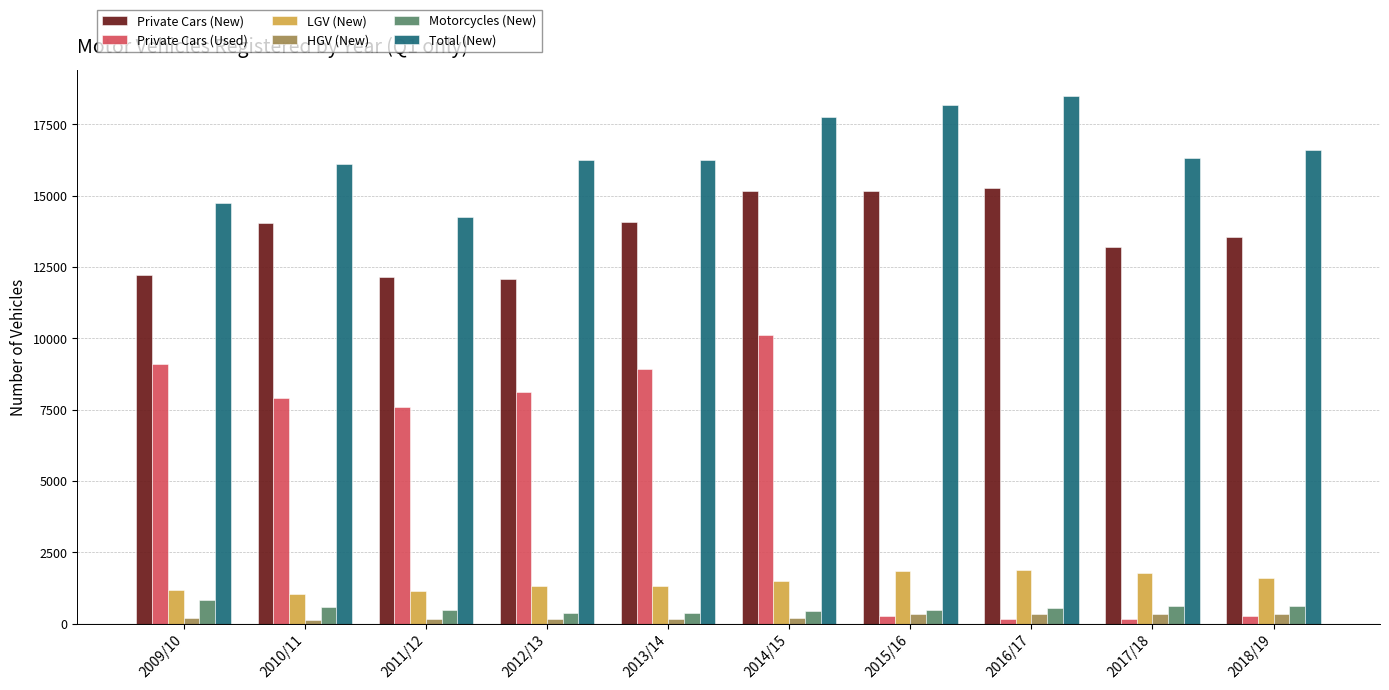

Between 2013/14 and 2016/17, which series saw the biggest shift?

Private Cars (Used)